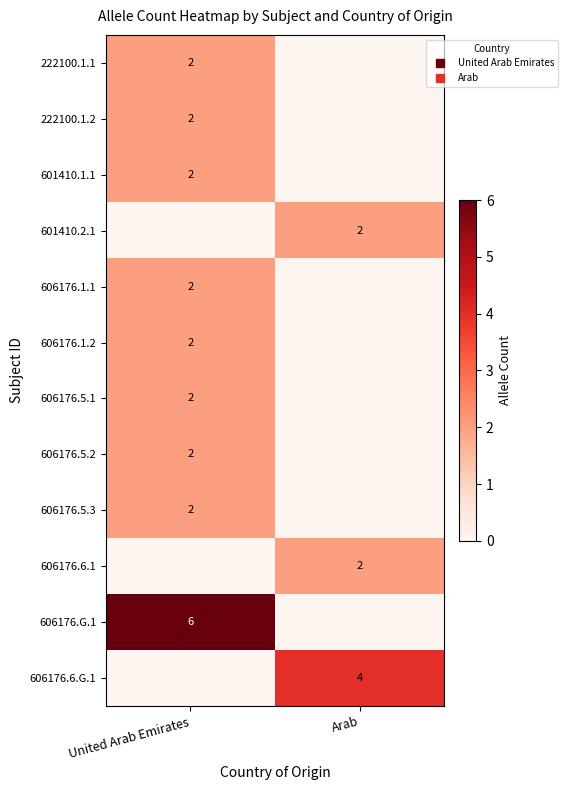

True or false: 601410.2.1 has a value of 1 at Arab.

False